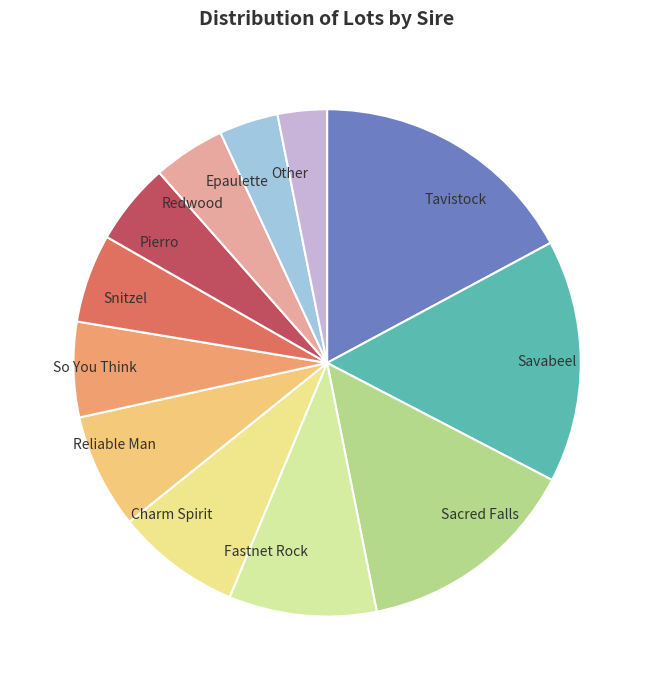

Is it true that Sacred Falls is 4% of the pie?

False